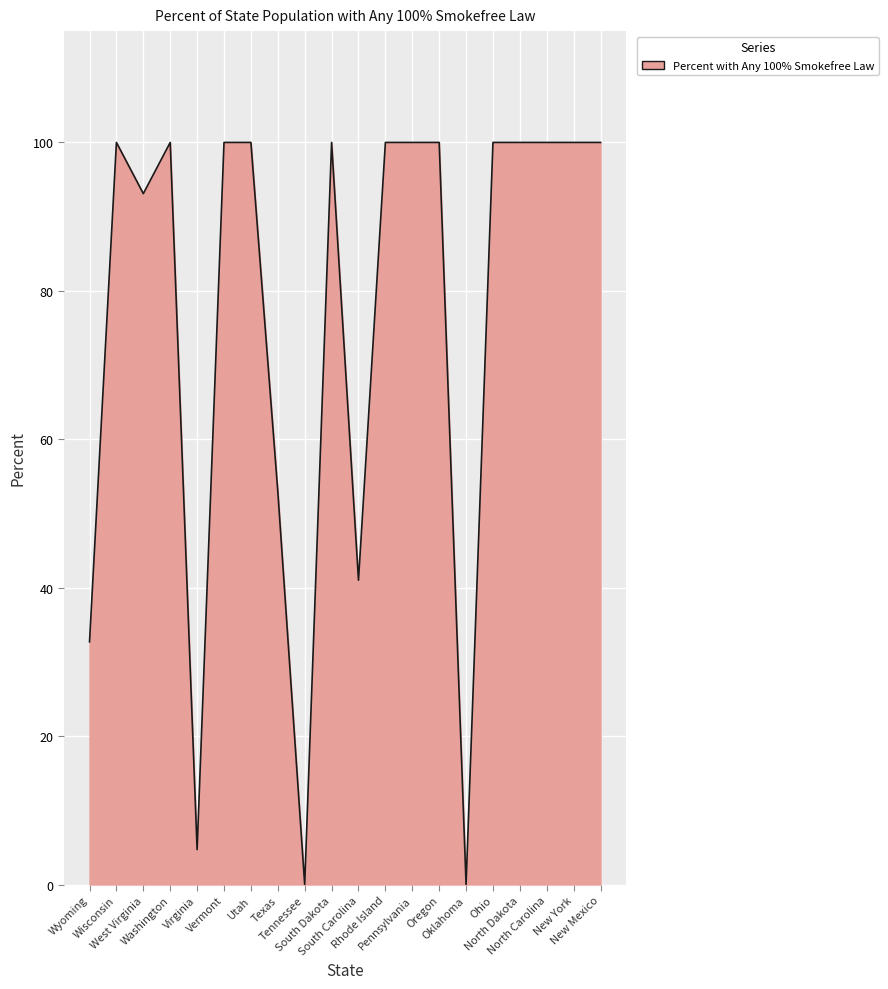

The value at Oklahoma is -58.6. True or false?

False